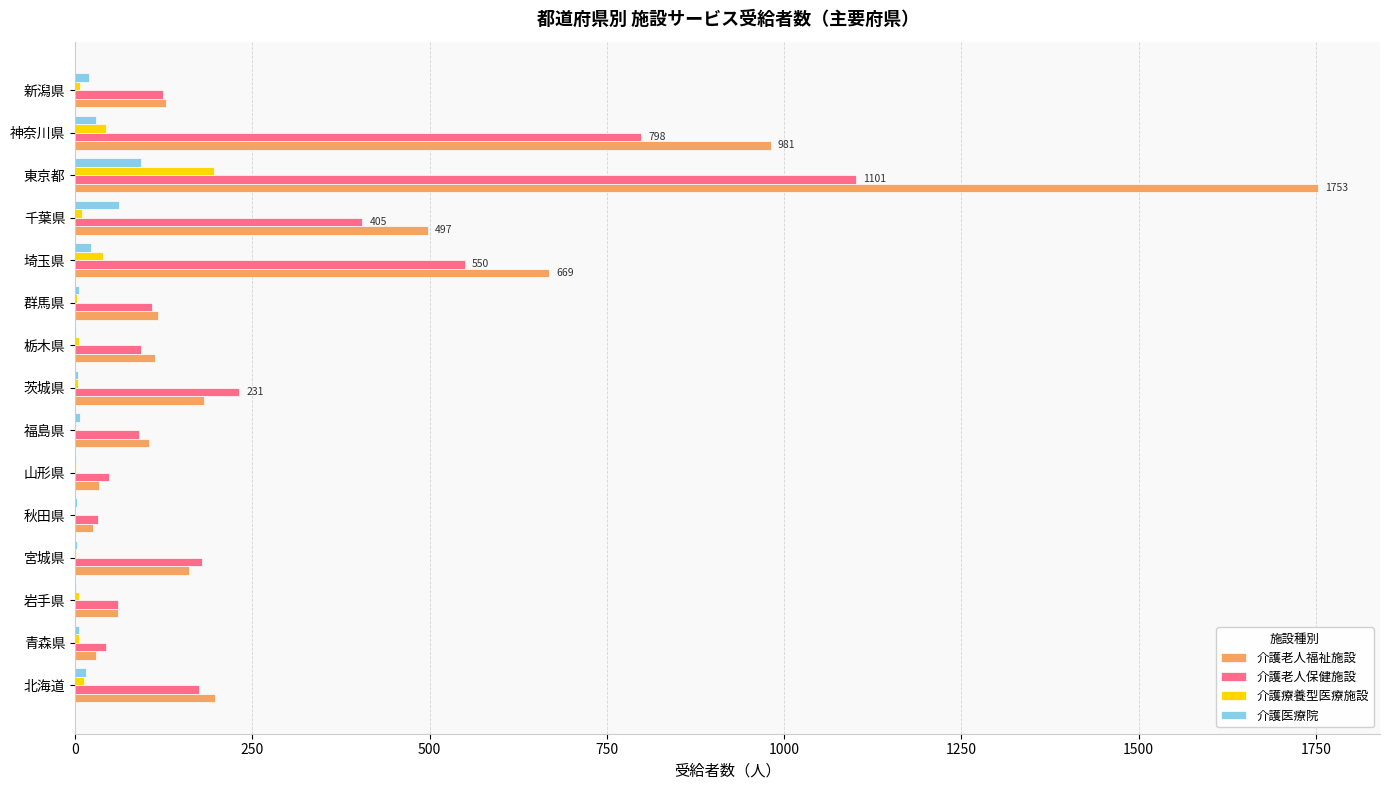

Between 福島県 and 千葉県, which series saw the biggest shift?

介護老人福祉施設